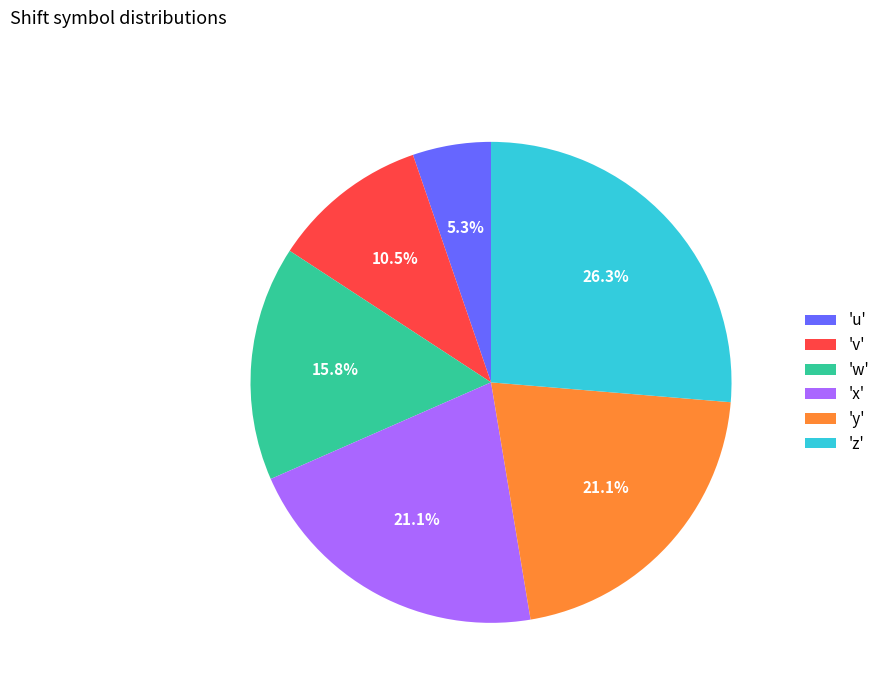

To the nearest percent, what is the average slice percentage?

17%